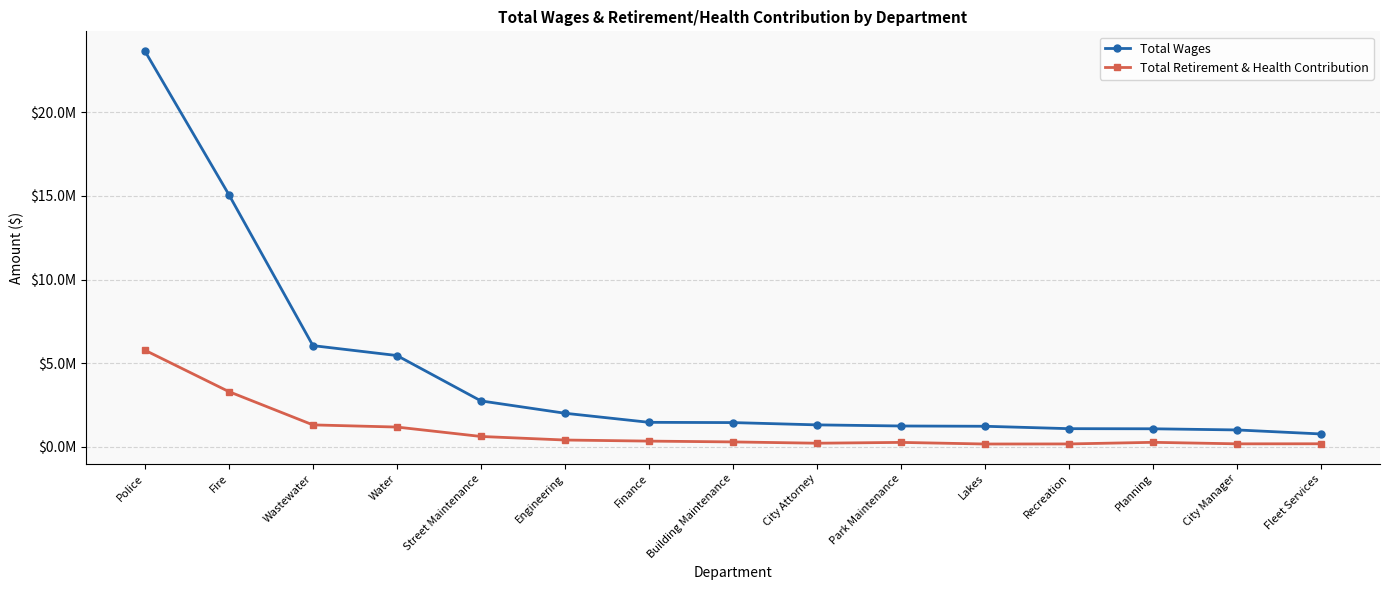

What is the difference between the maximum and minimum values in the Total Wages series?

22893092